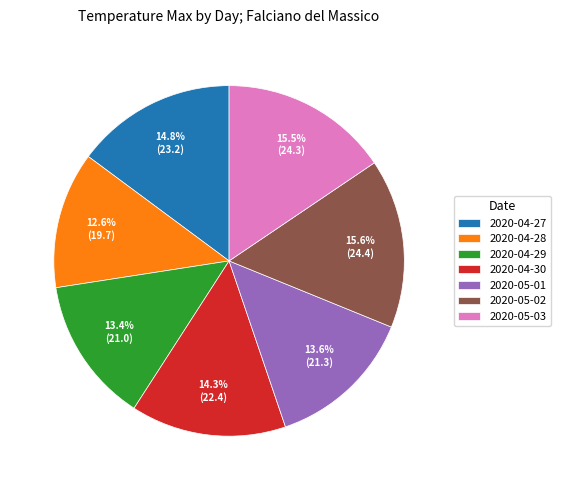

The 2020-04-28 slice represents 1% of the pie. True or false?

False